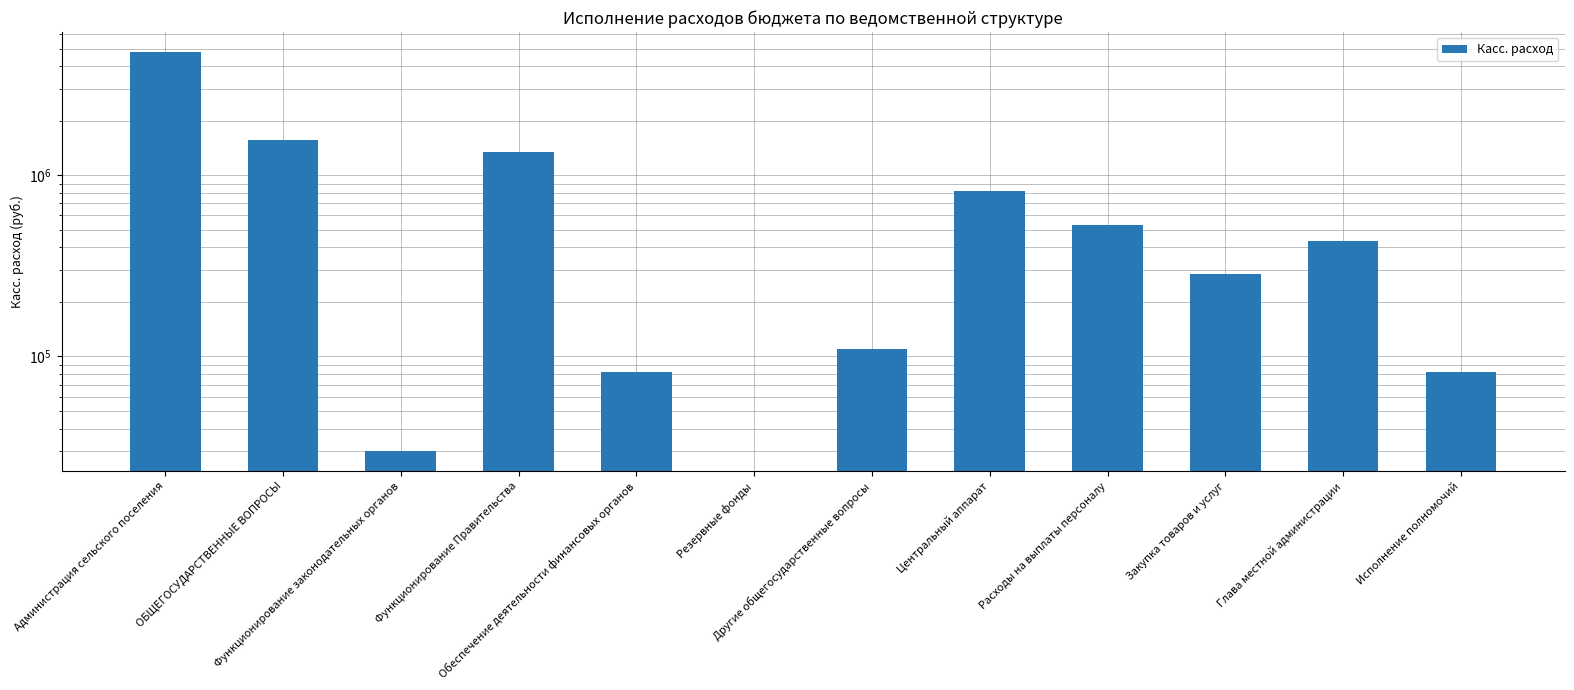

What is the ratio of the value at Расходы на выплаты персоналу to the value at Функционирование законодательных органов?

17.8